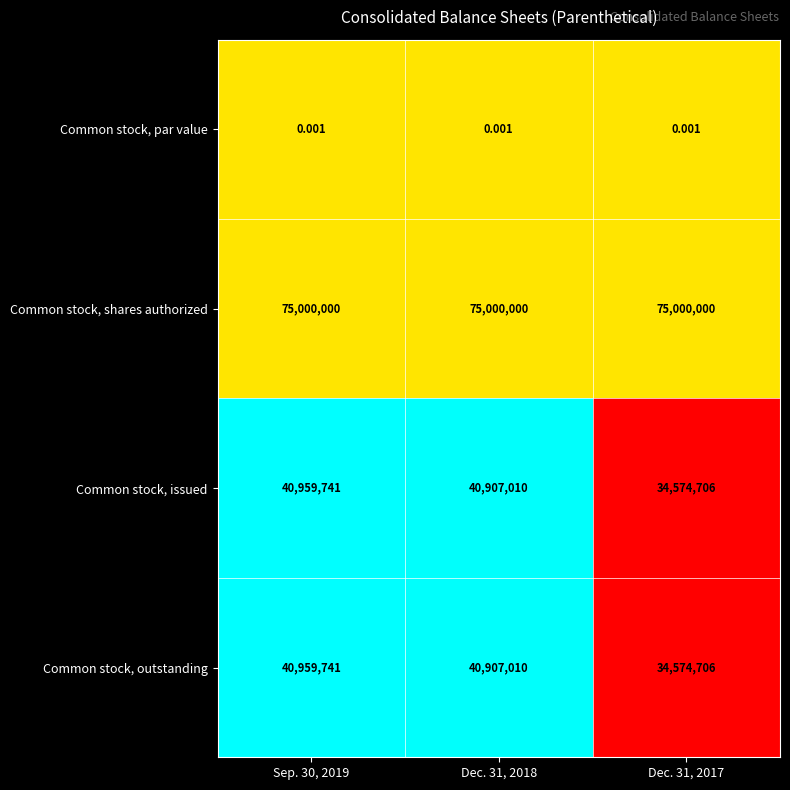

At which category is the sum across all series the highest?

Sep. 30, 2019